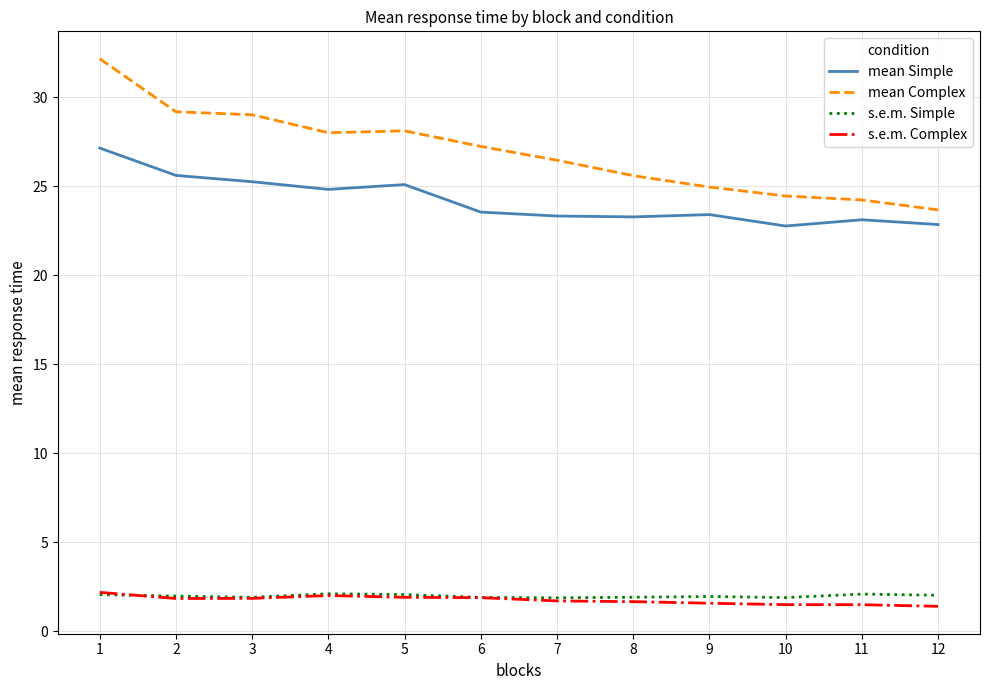

What is the minimum value for mean Simple?

22.8